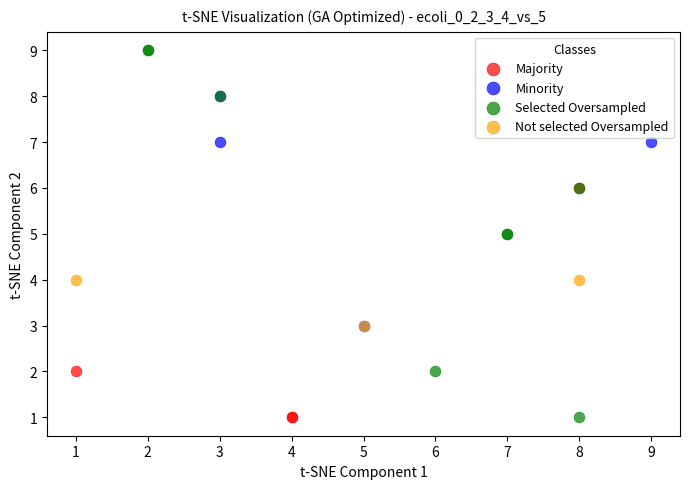

Which series has the largest Y range (max minus min)?

Selected Oversampled